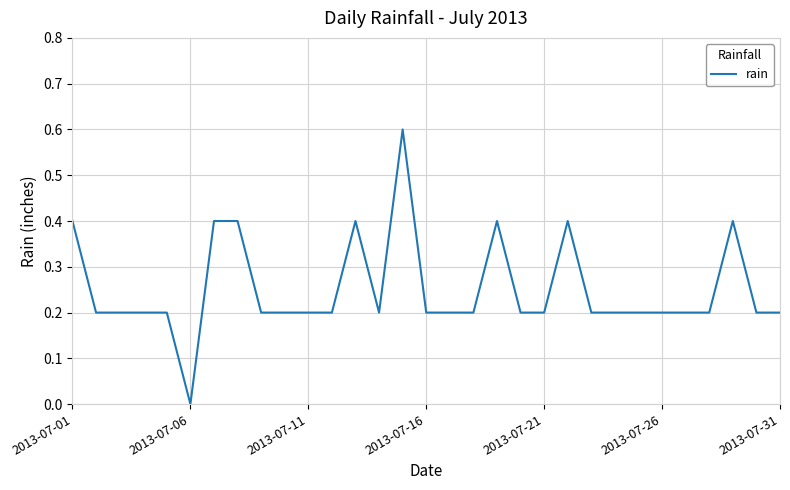

What is the greatest value displayed?

0.6